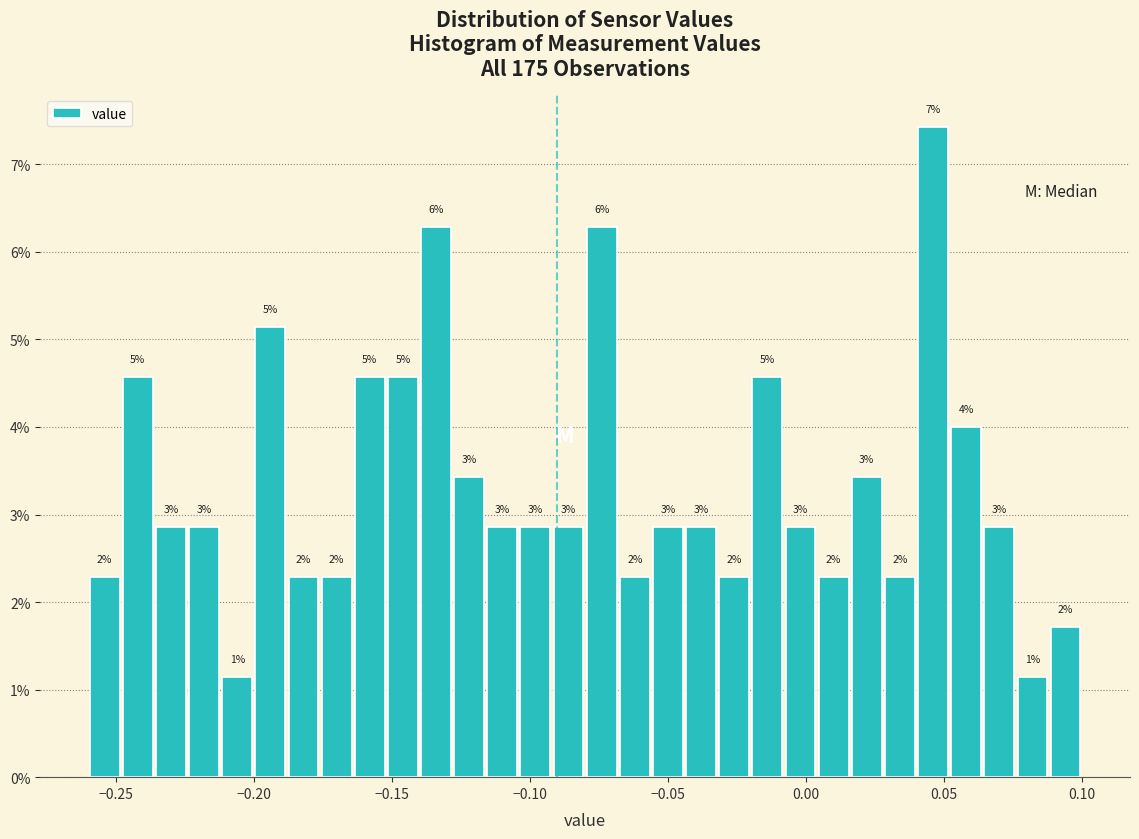

Read against the x-axis, roughly where is the centre of the tallest bar?

0.045